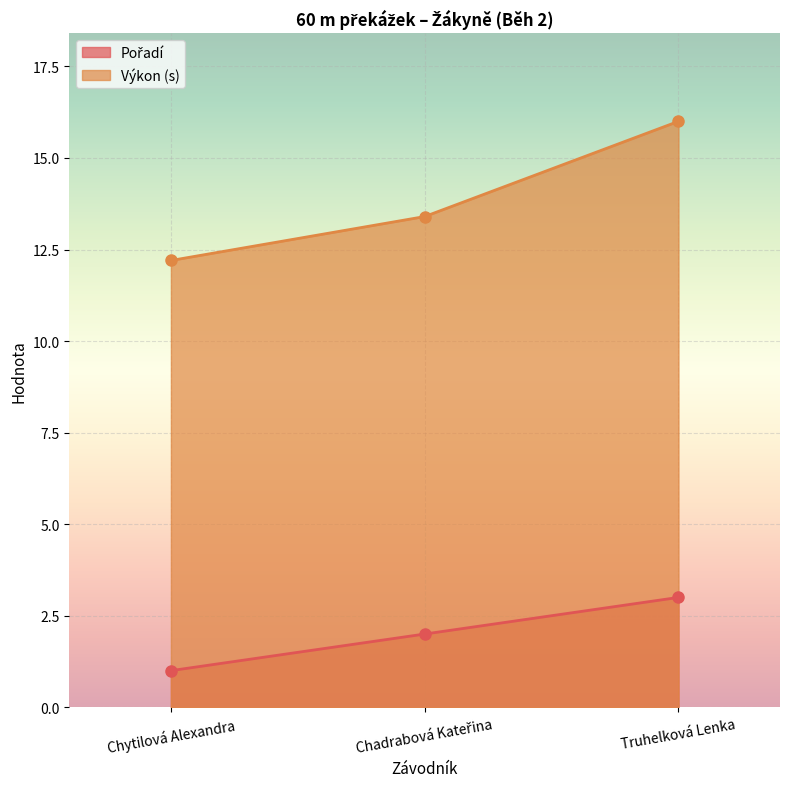

Reading left to right, what are all the values shown in this chart?

Pořadí: 1.0	2.0	3.0
Výkon: 12.2	13.4	16.0